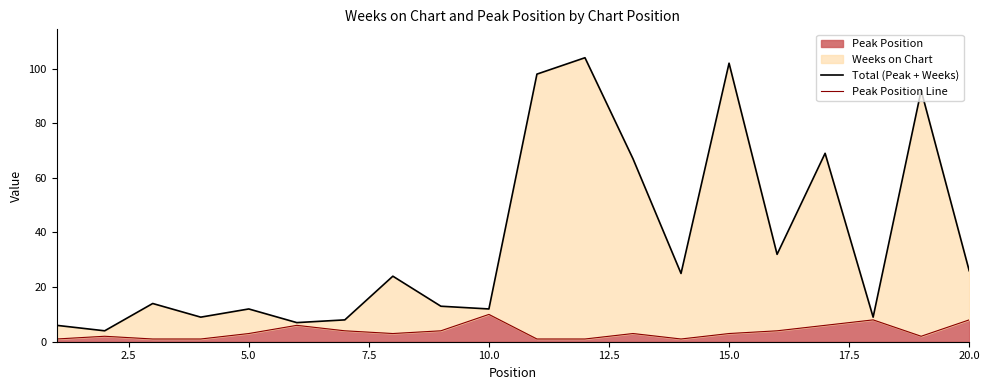

How many data points in Peak Position Line are less than 3?

8